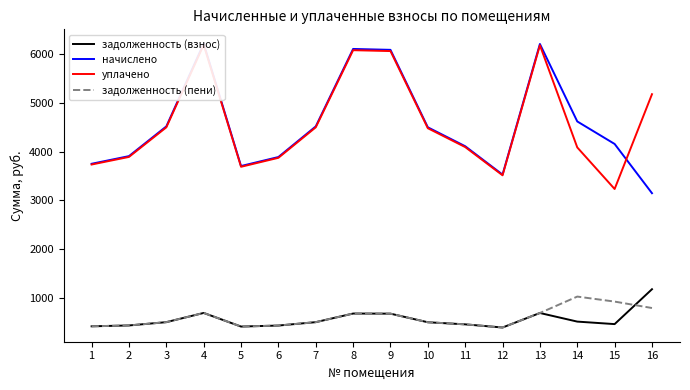

Reading left to right, list all the values displayed in this chart.

задолженность (взнос): 416.5	434.0	501.7	690.6	411.4	431.9	501.7	678.2	675.9	499.7	456.6	391.8	689.5	513.0	461.7	1177.0
начислено: 3749.0	3906.0	4515.4	6214.5	3702.9	3887.6	4515.4	6103.7	6085.2	4496.9	4109.1	3527.4	6205.2	4617.0	4155.3	3145.6
уплачено: 3733.7	3889.5	4496.3	6188.3	3687.2	3871.5	4496.6	6077.9	6059.8	4477.9	4091.8	3512.8	6179.0	4084.5	3231.9	5175.6
задолженность (пени): 416.3	434.0	501.7	690.5	411.4	431.6	501.4	678.2	675.8	499.7	456.6	391.6	689.5	1026.0	923.4	791.5